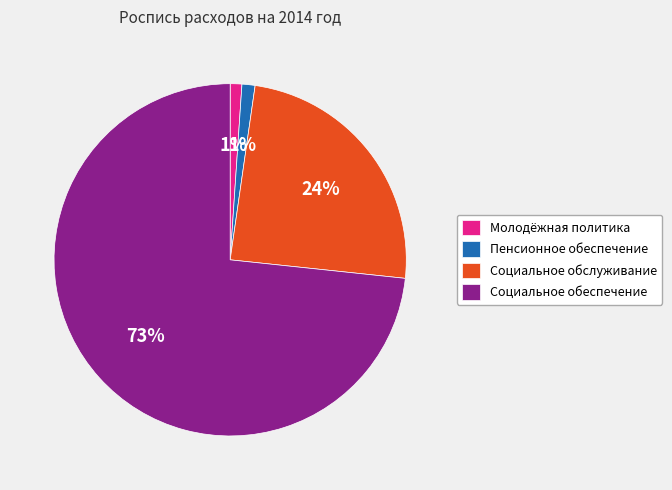

Which slice is the largest?

Социальное обеспечение